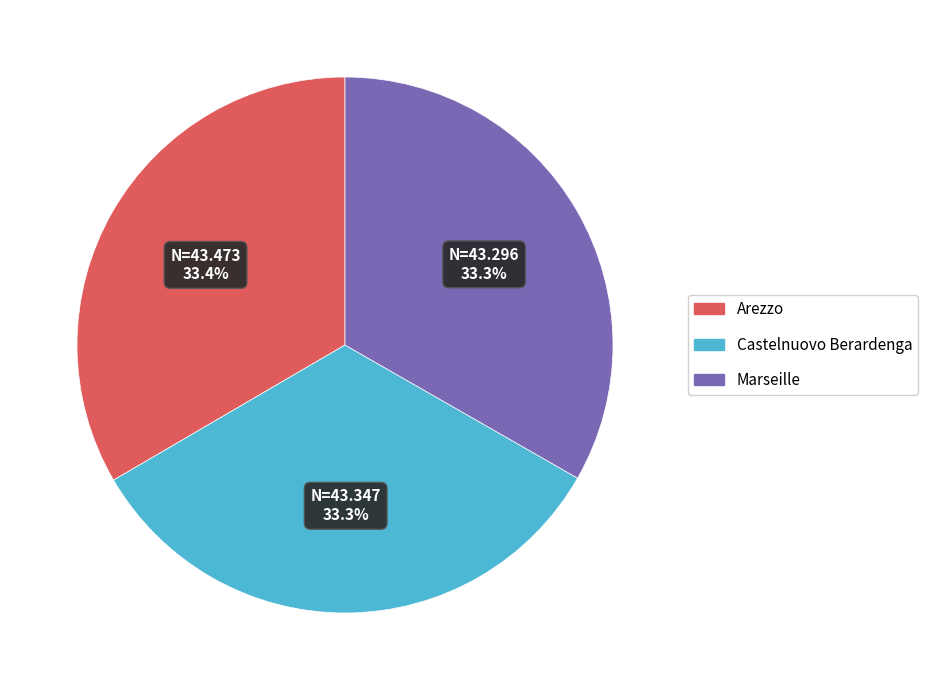

What is the ratio of the value at Arezzo to the value at Castelnuovo Berardenga?

1.0